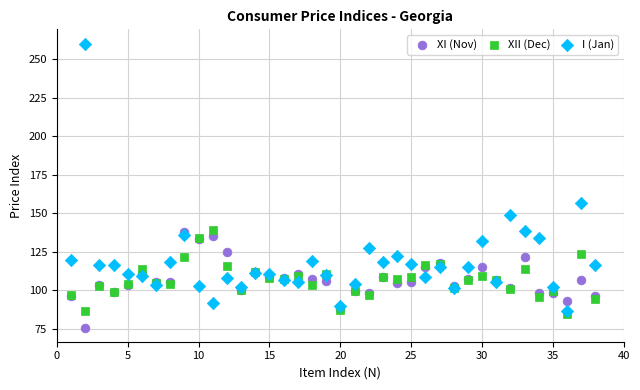

In the I (Jan) series, what Y value is closest to 173?

156.6